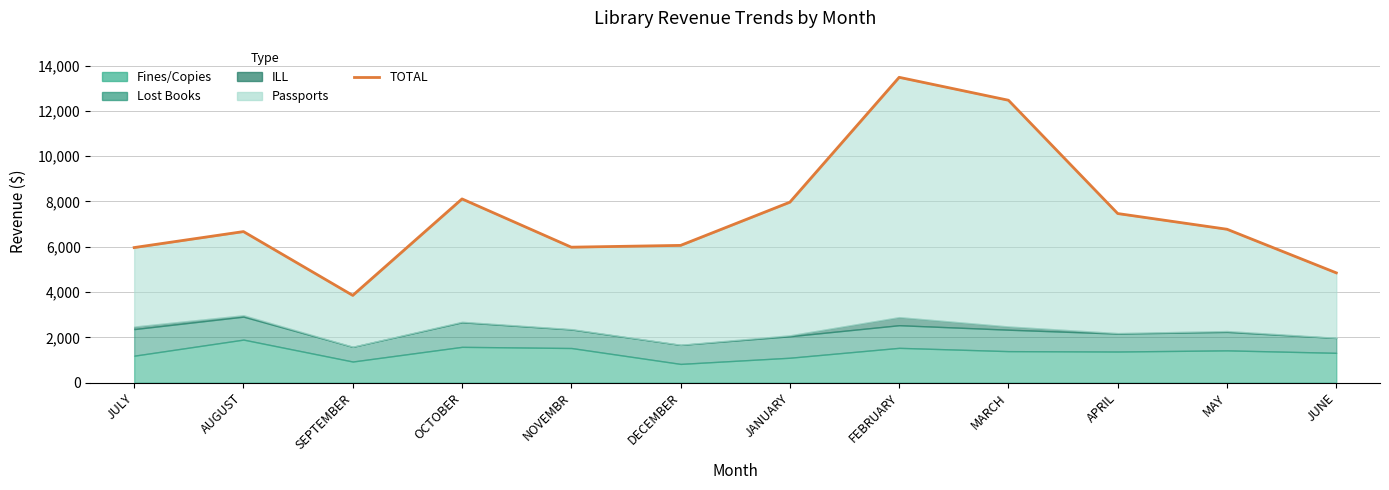

True or false: the data shows 6035.0 at SEPTEMBER.

False